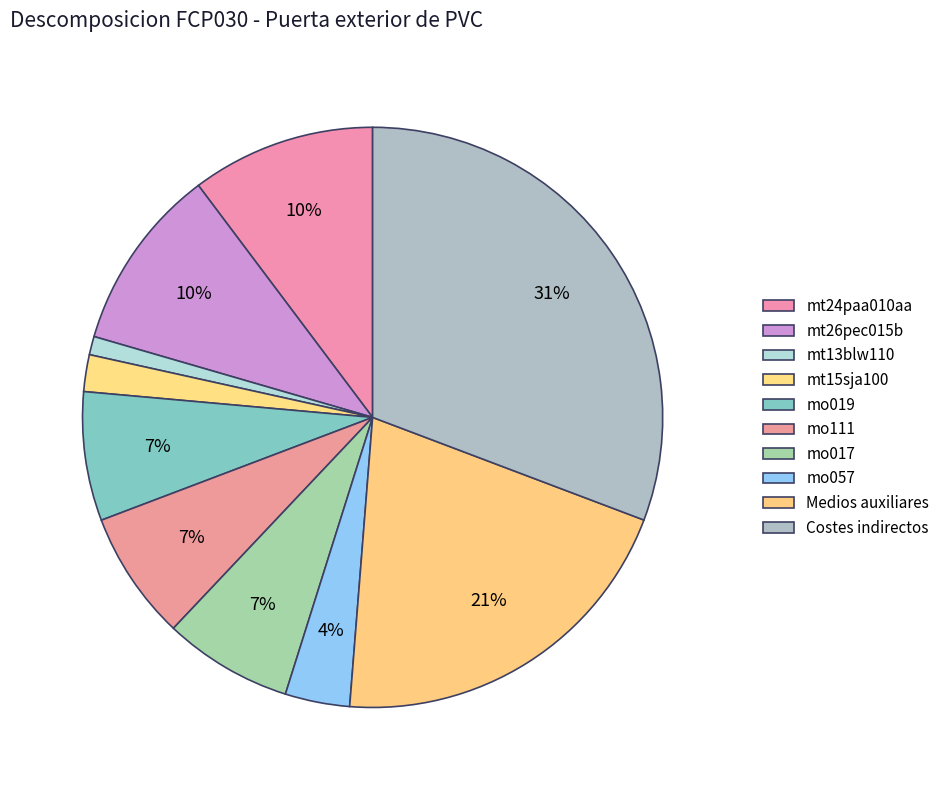

Rank the categories by value from highest to lowest.

Costes indirectos, Medios auxiliares, mt24paa010aa, mt26pec015b, mo019, mo111, mo017, mo057, mt15sja100, mt13blw110